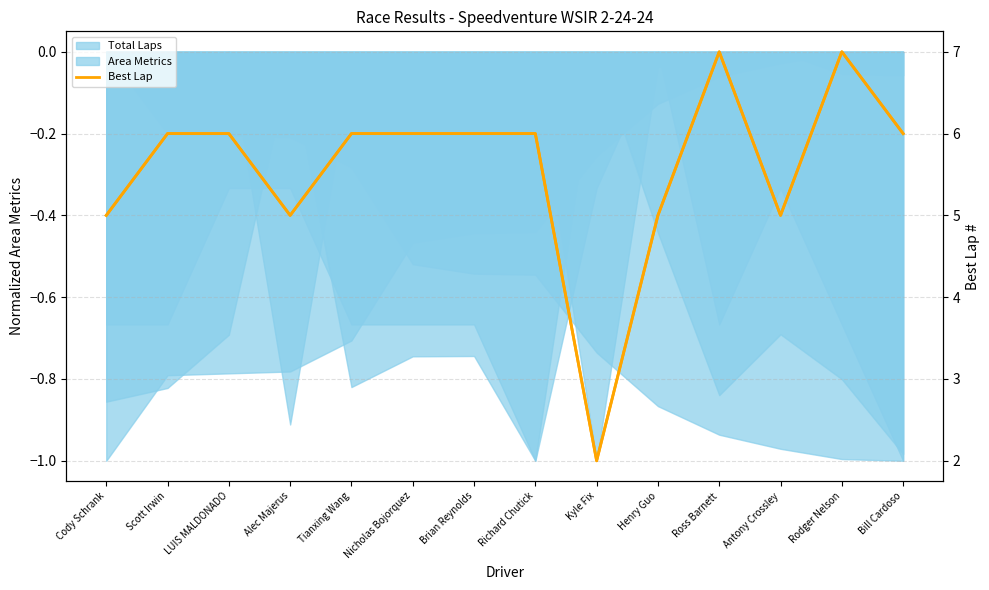

What is the value of the 13th point from the left?

7